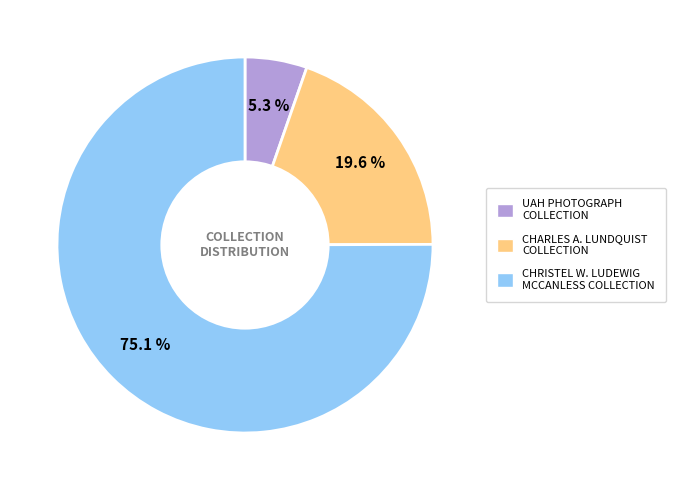

How many slices are in this pie chart?

3